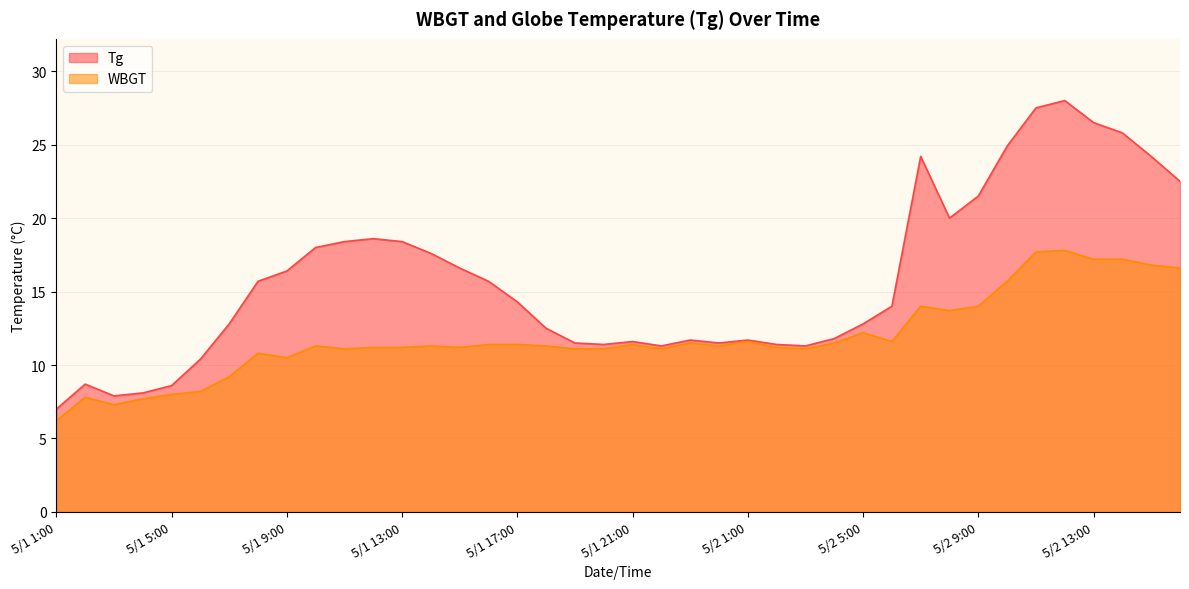

True or false: Tg and WBGT cross at least once.

False